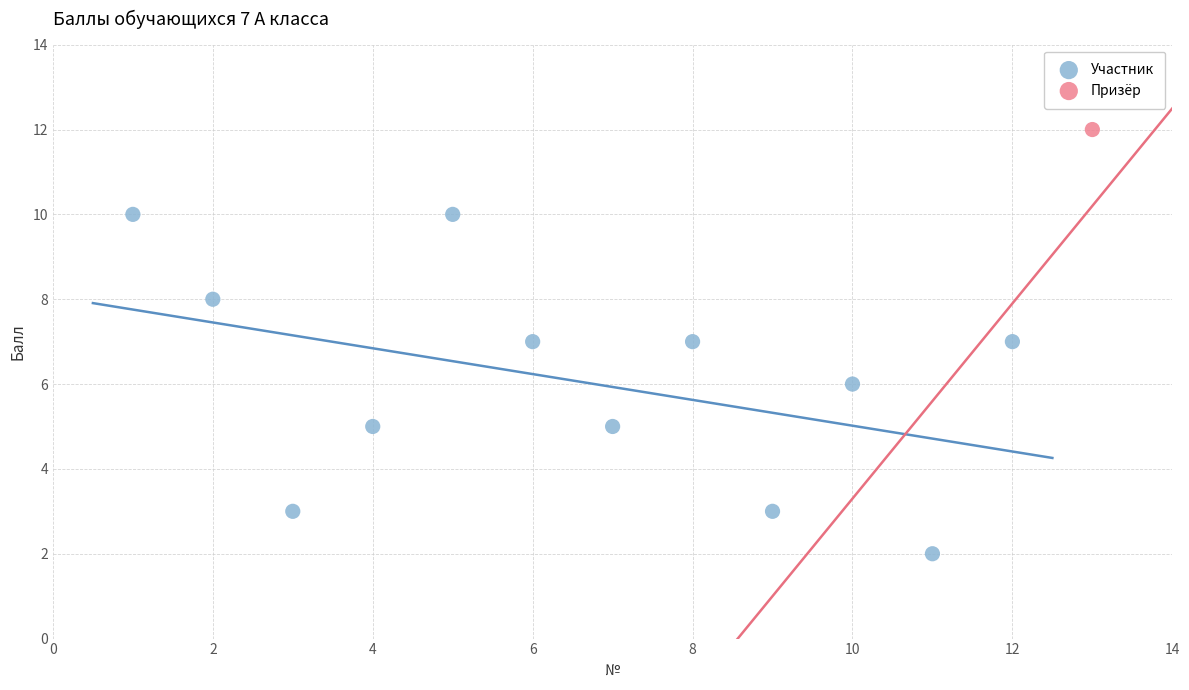

What are all the series names shown in the legend?

Участник, Призёр